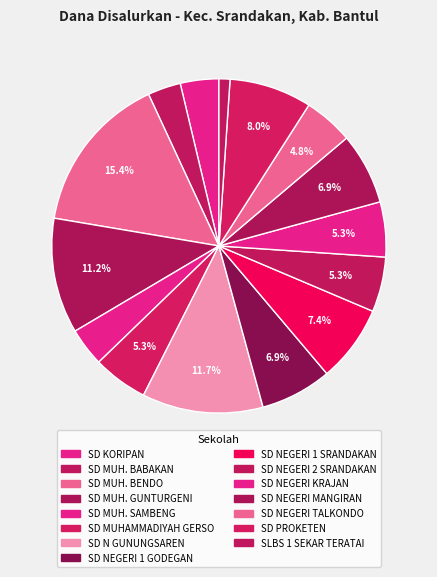

How many segments does this pie chart have?

15